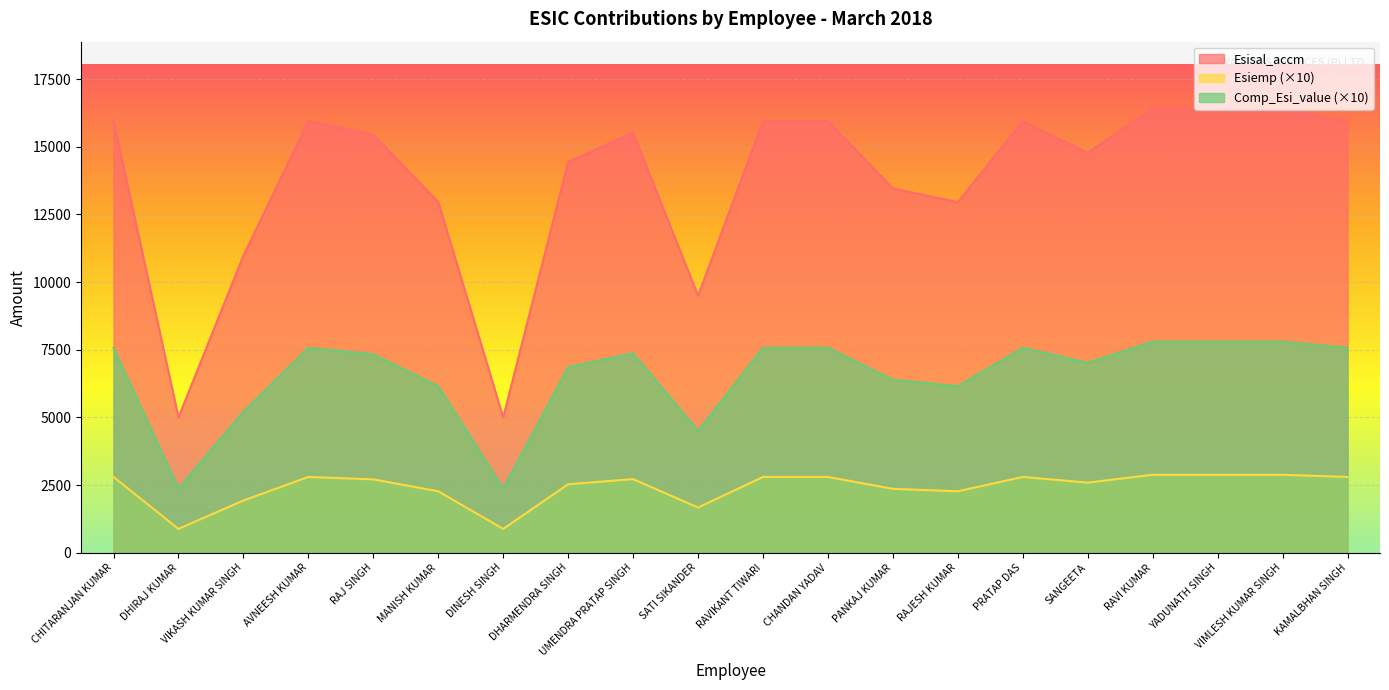

Where is the first local maximum for Esisal_accm?

AVNEESH KUMAR